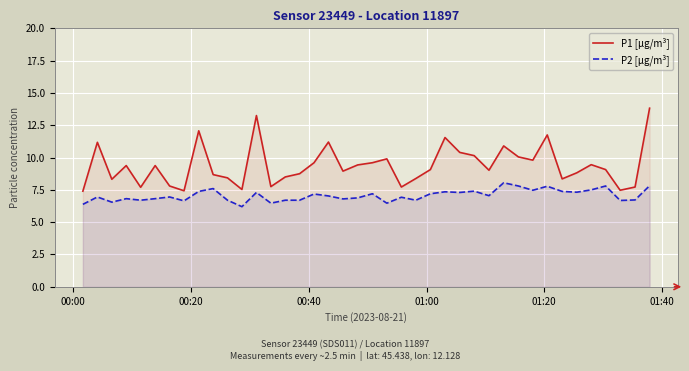

How many interior local valleys does the P2 [µg/m³] series have?

13